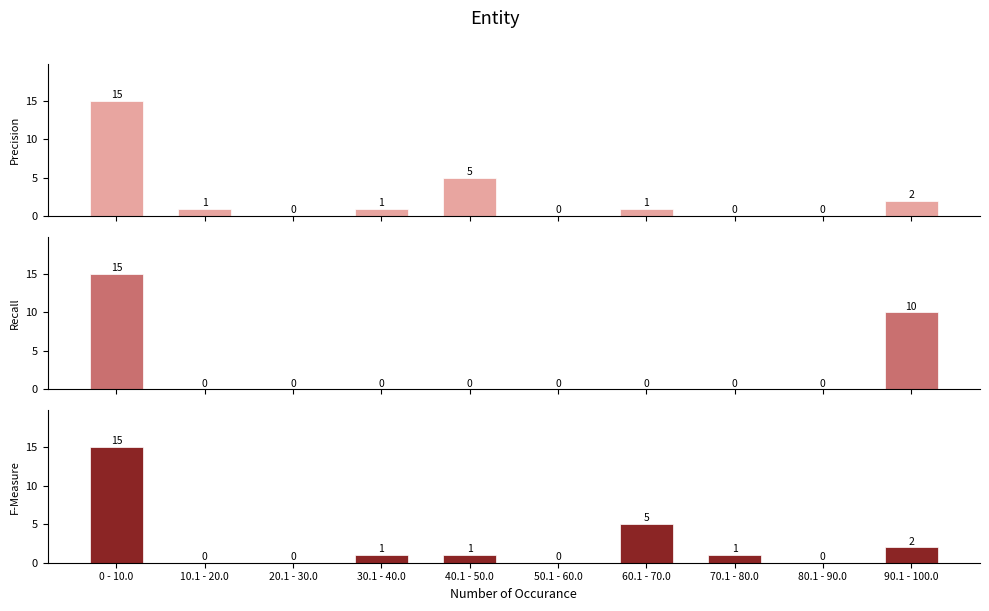

What is the label of the 1st bar from the right?

90.1 - 100.0